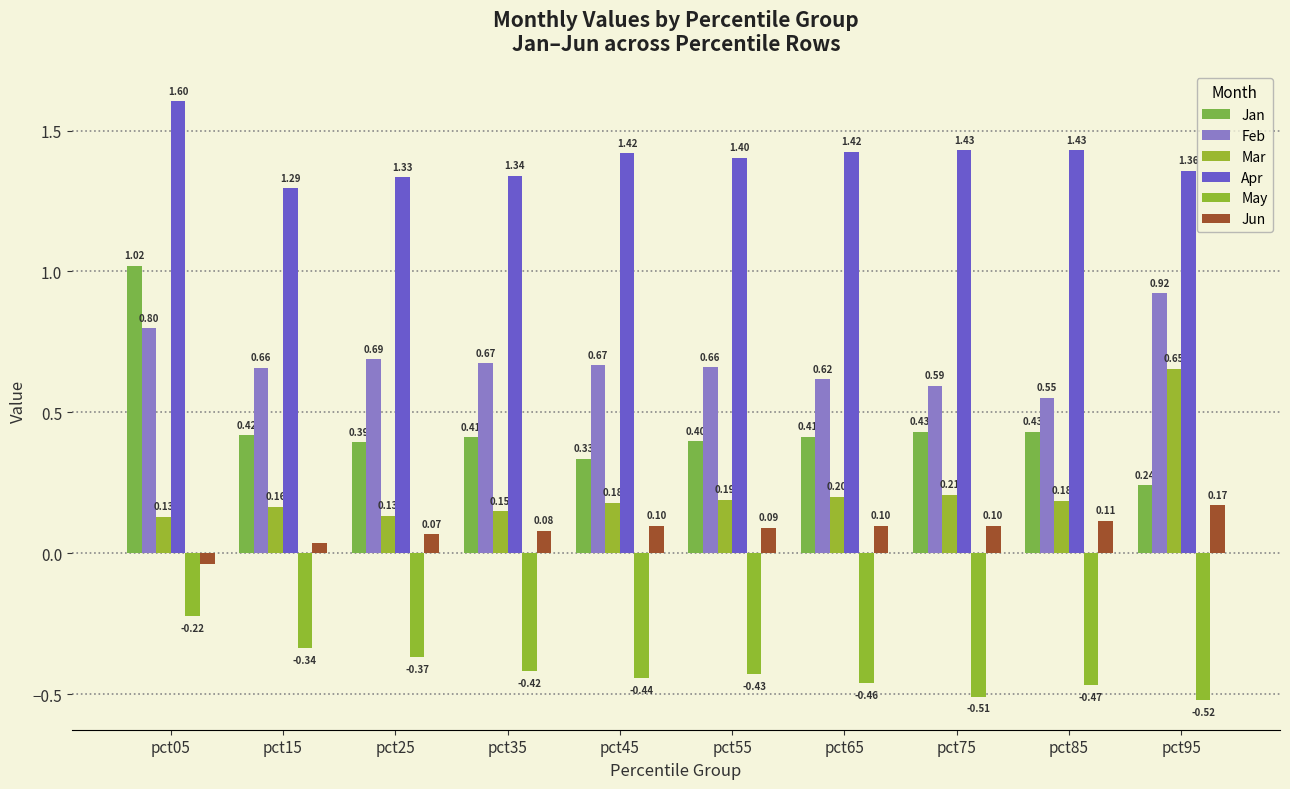

Reading left to right, what are all the values shown in this chart?

Jan: 1.0	0.4	0.4	0.4	0.3	0.4	0.4	0.4	0.4	0.2
Feb: 0.8	0.7	0.7	0.7	0.7	0.7	0.6	0.6	0.6	0.9
Mar: 0.1	0.2	0.1	0.1	0.2	0.2	0.2	0.2	0.2	0.7
Apr: 1.6	1.3	1.3	1.3	1.4	1.4	1.4	1.4	1.4	1.4
May: -0.2	-0.3	-0.4	-0.4	-0.4	-0.4	-0.5	-0.5	-0.5	-0.5
Jun: -0.0	0.0	0.1	0.1	0.1	0.1	0.1	0.1	0.1	0.2